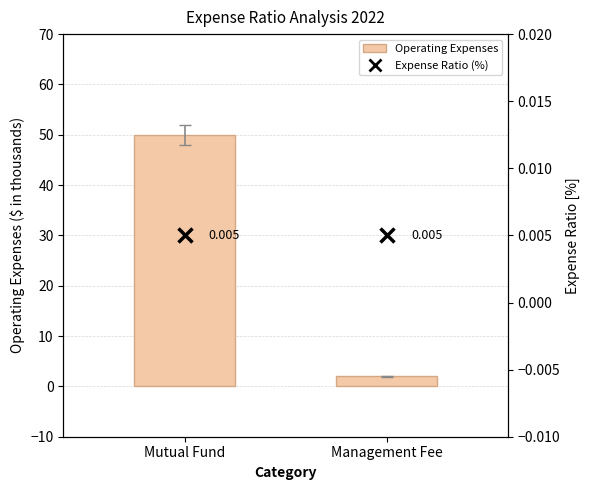

Rank the series at Mutual Fund from highest to lowest value.

Operating Expenses, Expense Ratio (%)